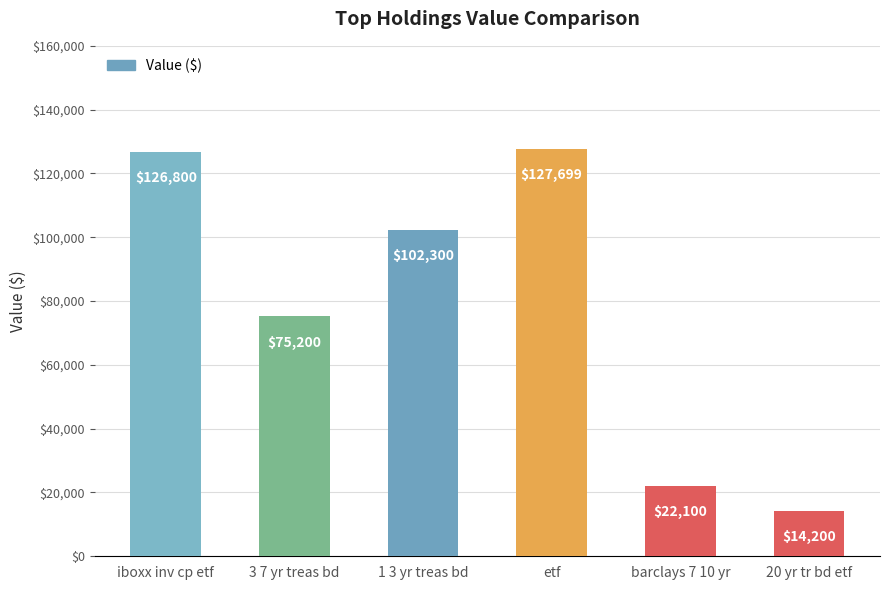

What position from the left is 1 3 yr treas bd?

3